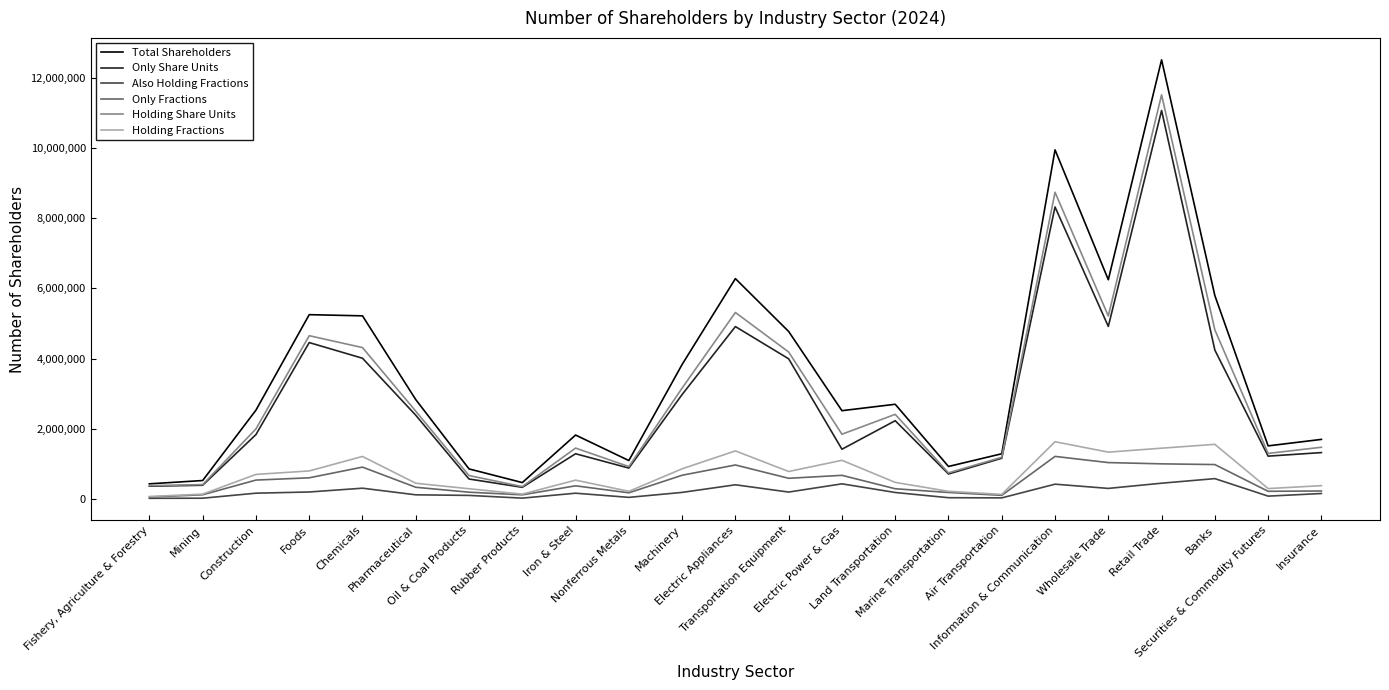

What is the sum of all Also Holding Fractions values?

4548798